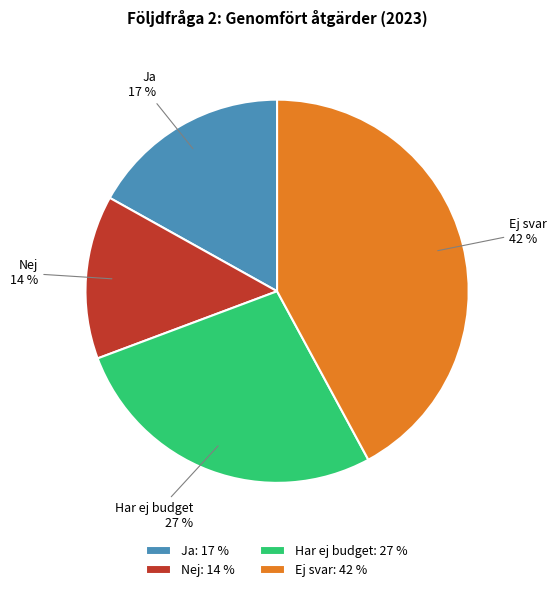

Between Ja and Ej svar, which is larger?

Ej svar